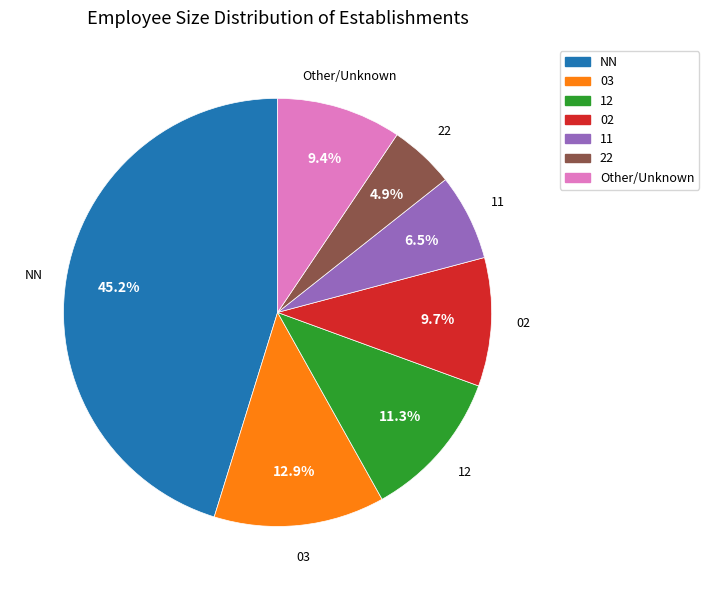

Is there any slice that represents more than half of the pie?

No